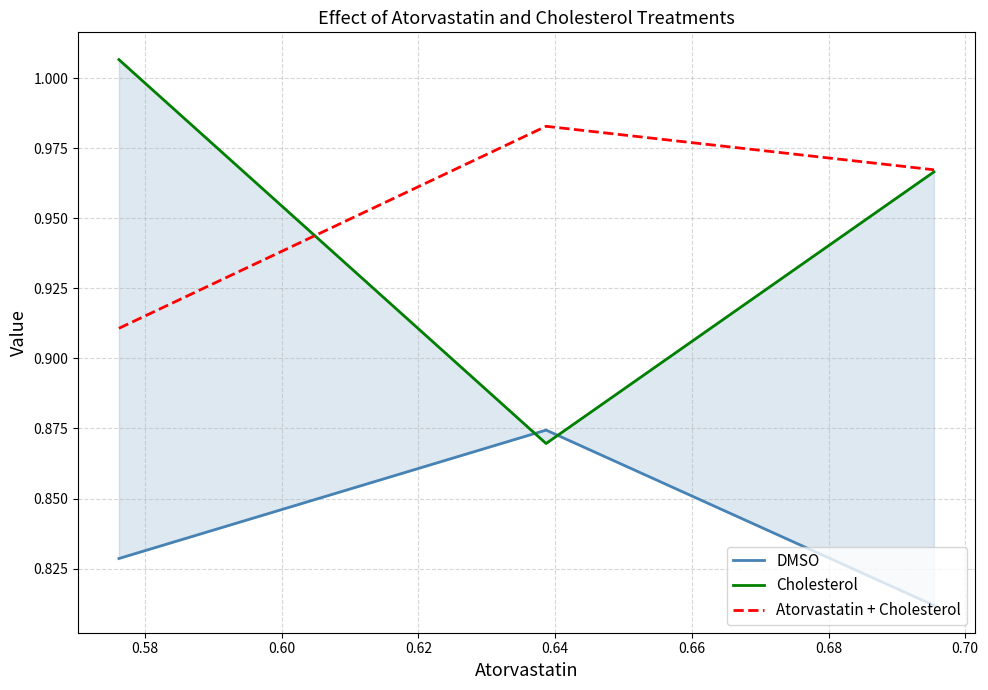

Count the Atorvastatin + Cholesterol values in the range 0 to 1.

3